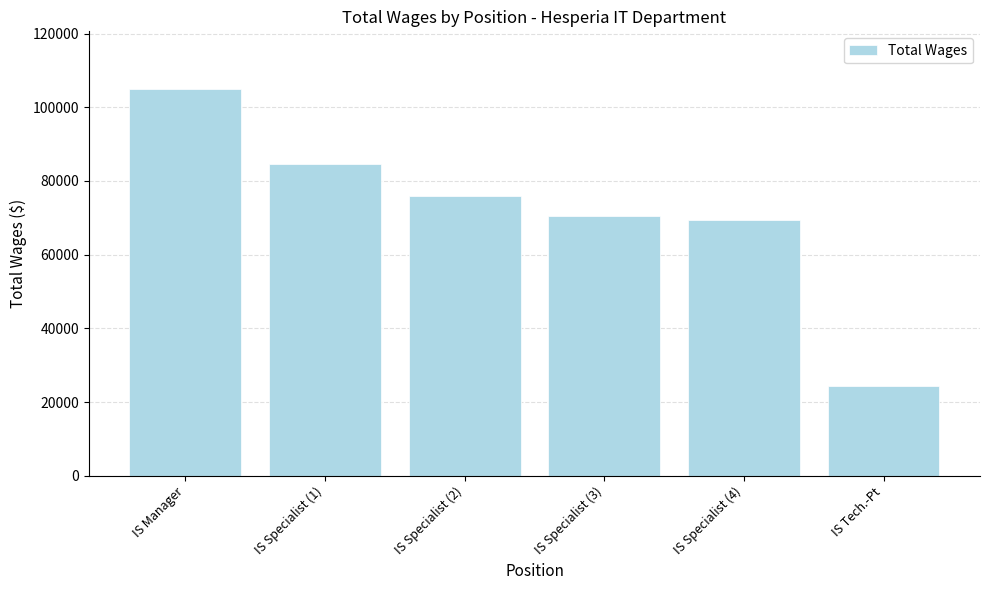

Is it true that the value at IS Specialist (2) is 75857?

True